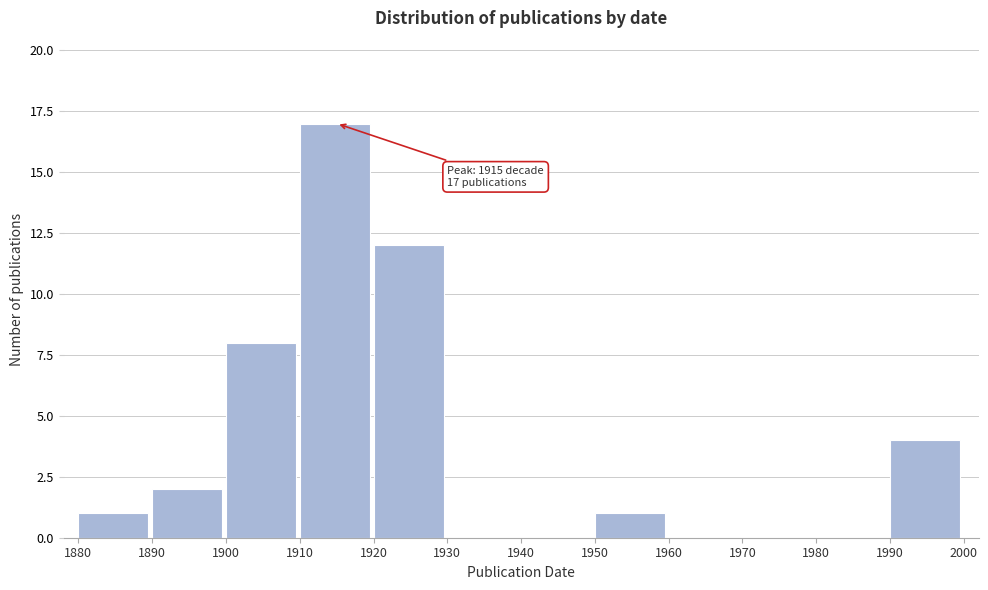

Over which range of the x-axis is the bar tallest?

1910 to 1920